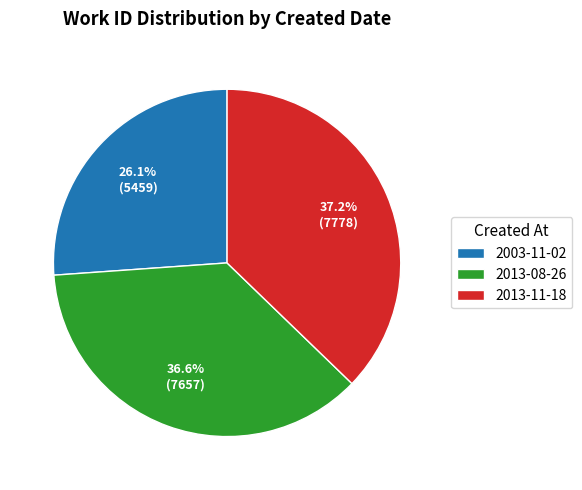

Combined, what portion of the pie is 2013-08-26 and 2013-11-18?

73.9%